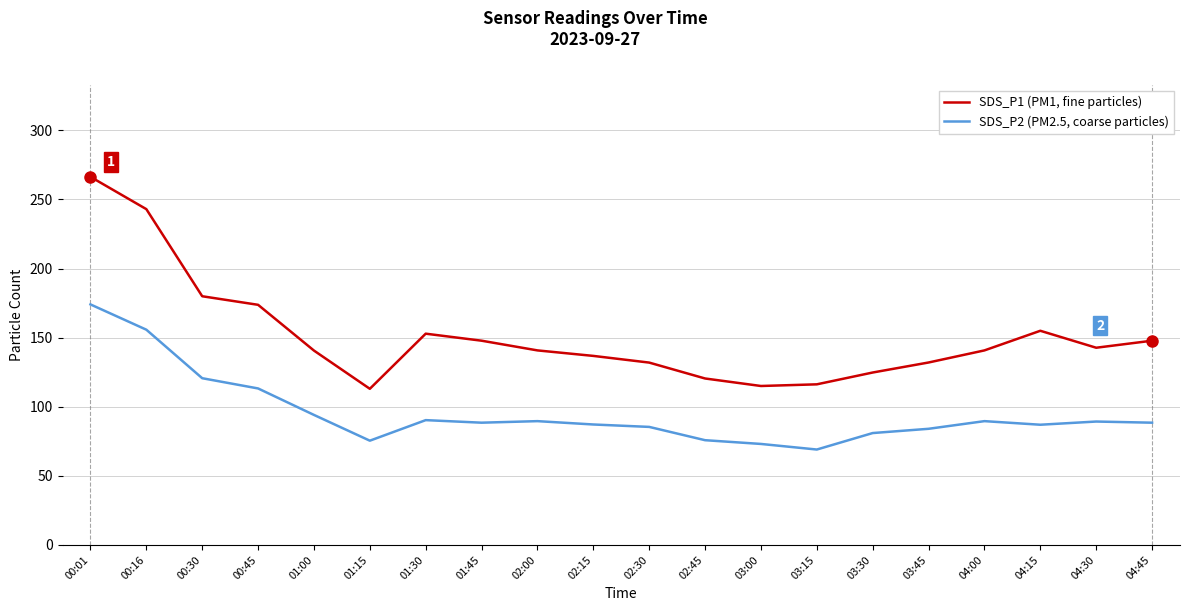

Does the chart have visible grid lines?

Yes